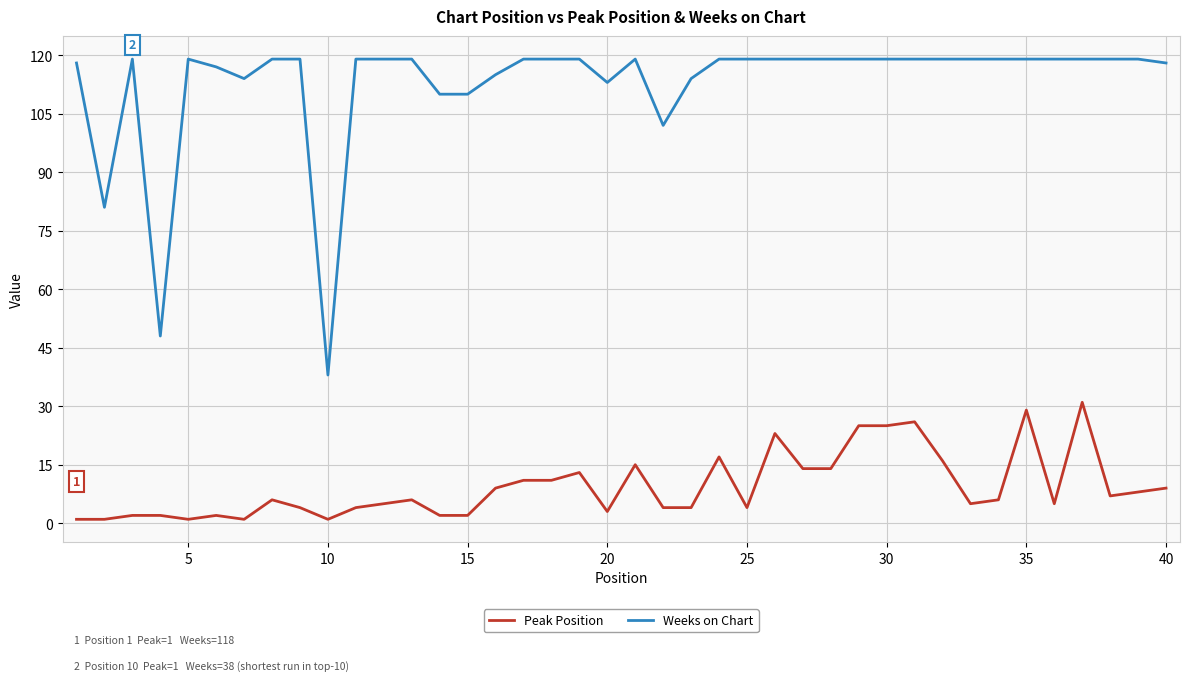

What is the greatest value displayed?

119